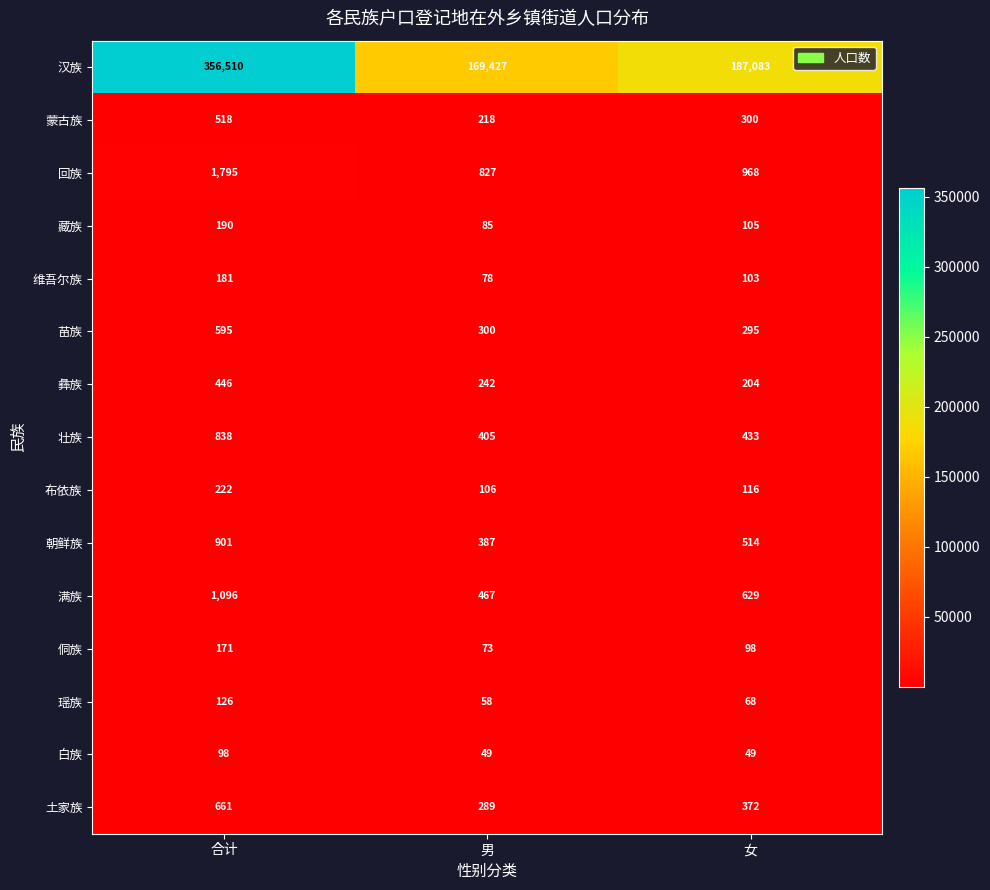

At which category does the chart reach its peak across all series?

合计